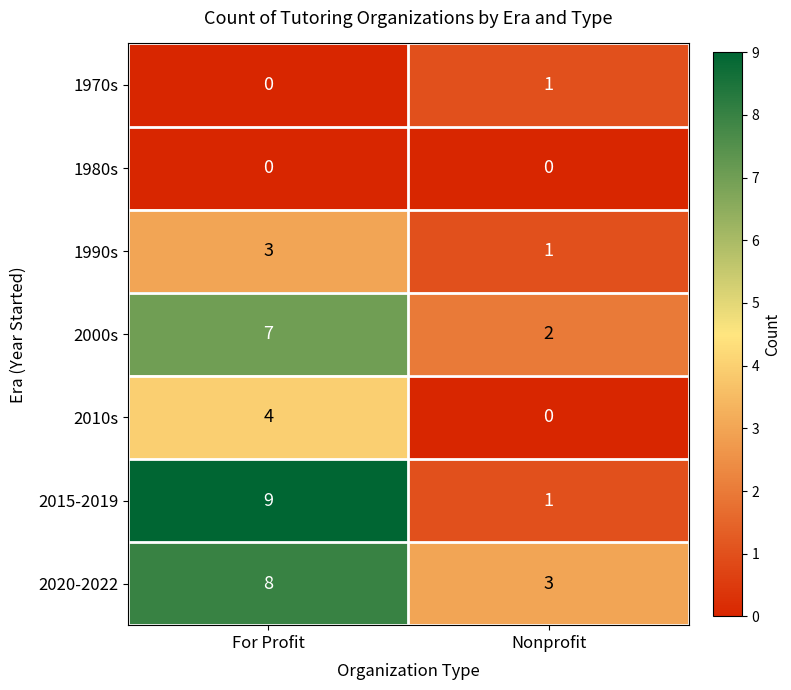

What is the difference between the highest and lowest values at Nonprofit?

3